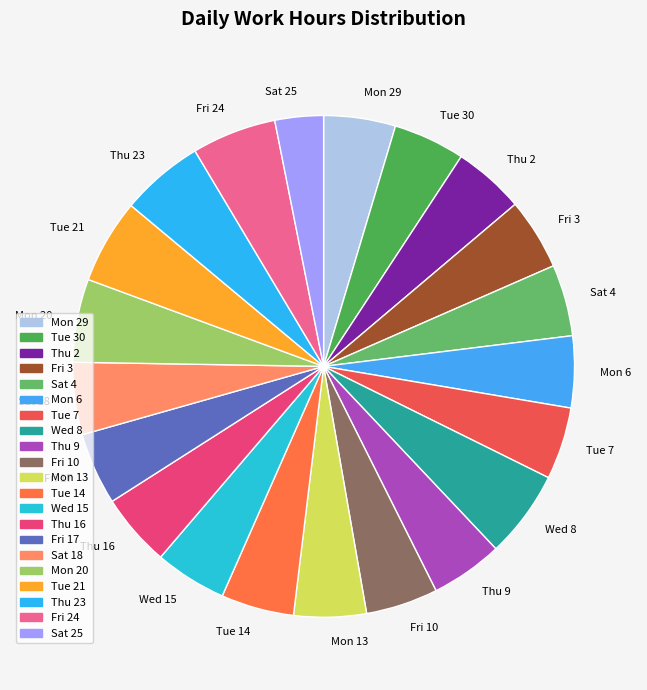

Is the sum of Fri 24 and Sat 4 greater than half?

No